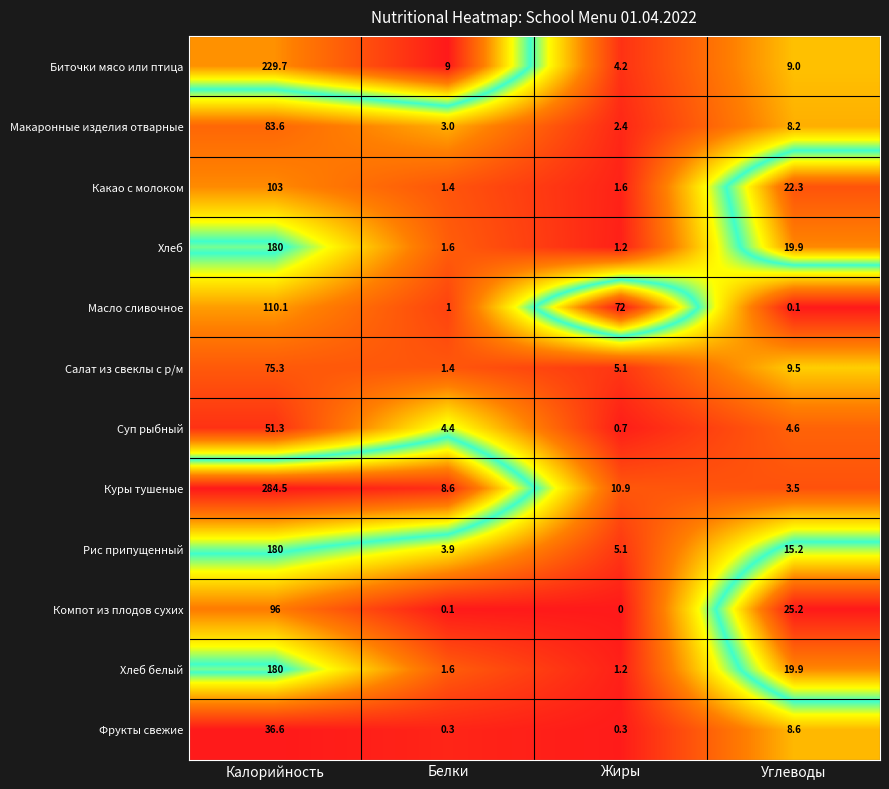

Is it true that Куры тушеные equals 284.5 at Калорийность?

True